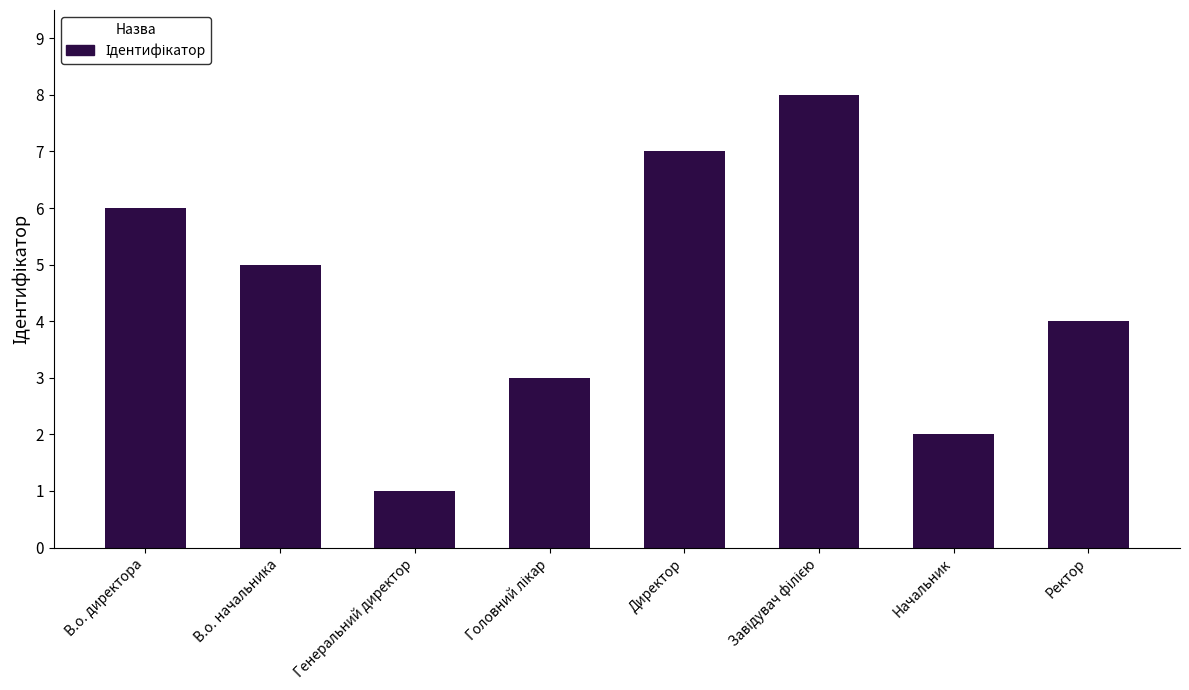

What is the sum of all values?

36